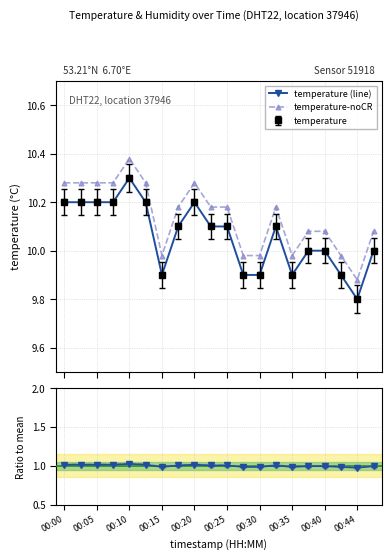

Which series changed the most between 00:00 and 11?

temperature (line)